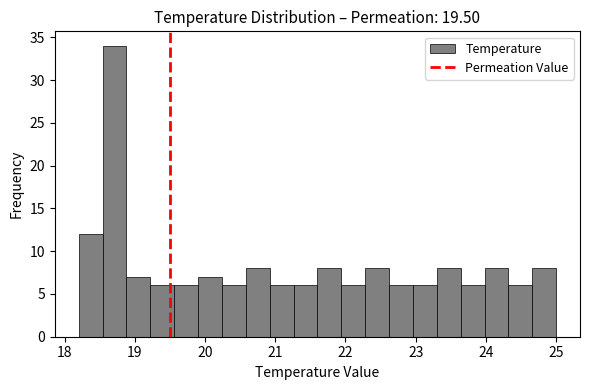

Read against the x-axis, roughly where is the centre of the tallest bar?

18.7